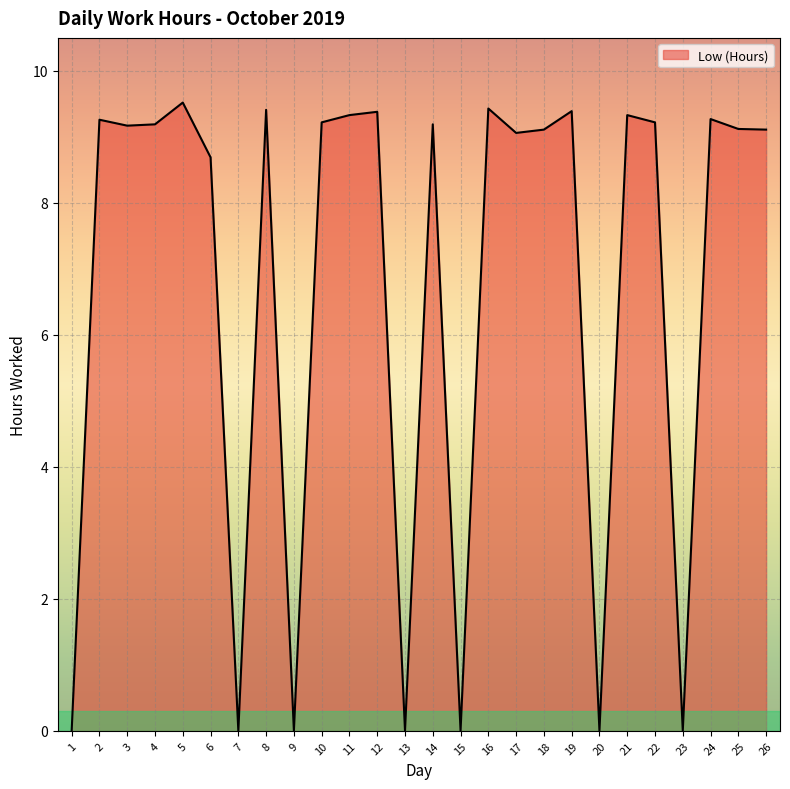

What is the difference between the maximum and minimum values?

9.5